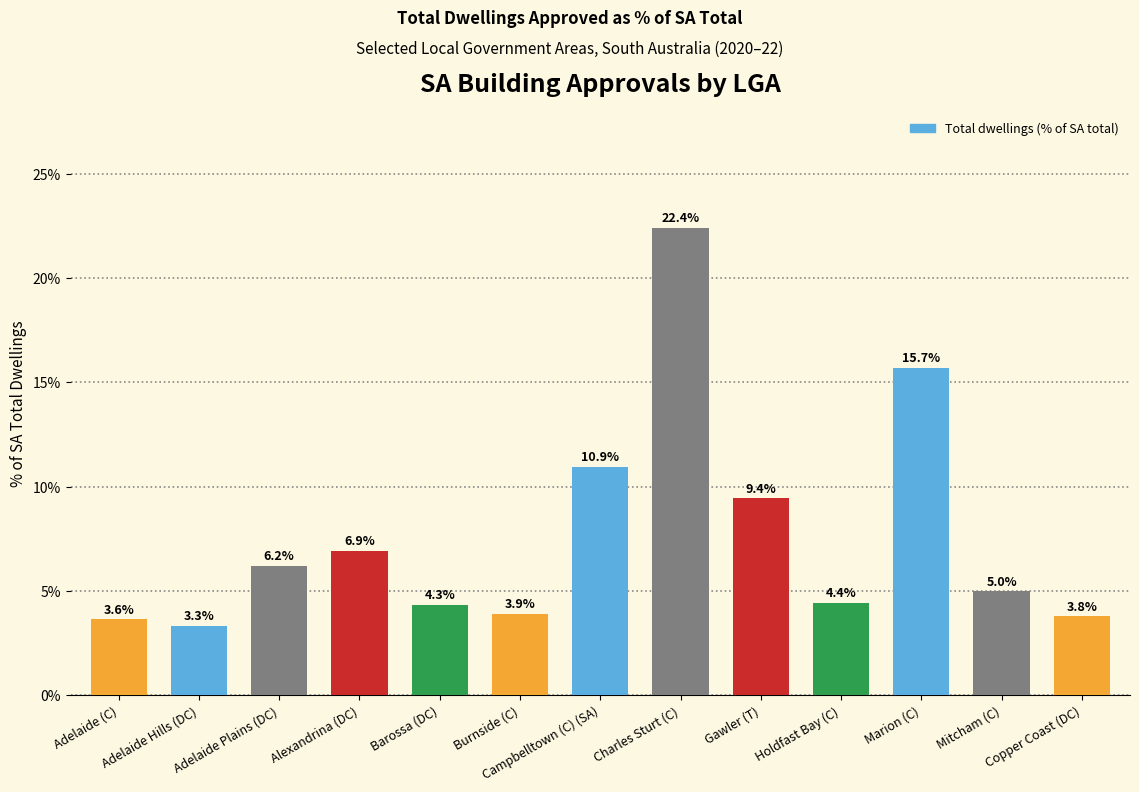

Reading right to left, extract all data points from this chart.

3.8	5.0	15.7	4.4	9.4	22.4	10.9	3.9	4.3	6.9	6.2	3.3	3.6